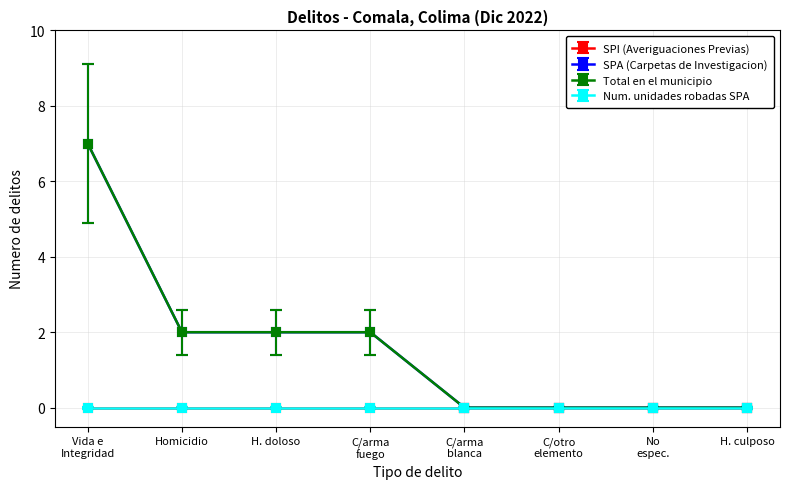

Count the Total en el municipio values in the range 0 to 2.

7